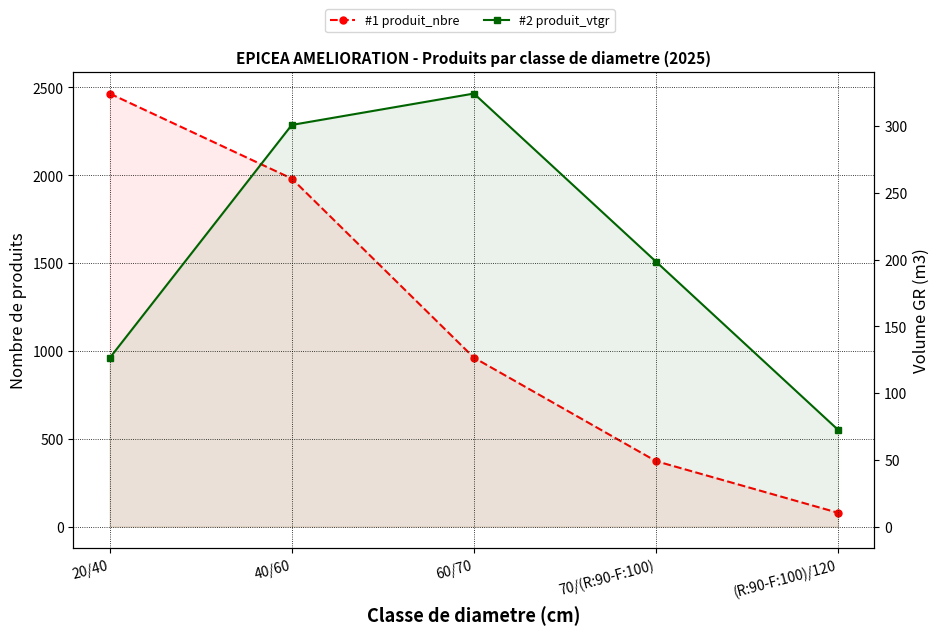

List the series in order of their peak value, lowest first.

#2 produit_vtgr, #1 produit_nbre